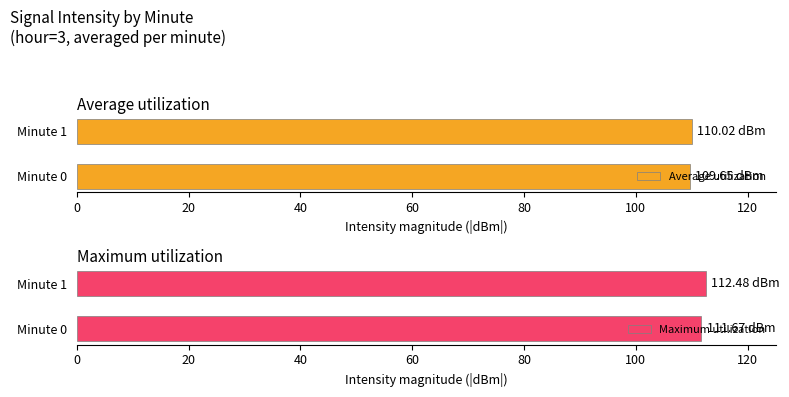

What is the minimum value shown in the chart?

109.7